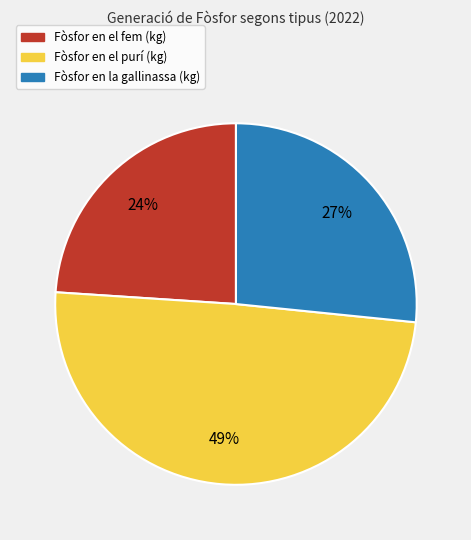

What is the largest slice in the pie chart?

Fòsfor en el purí (kg)